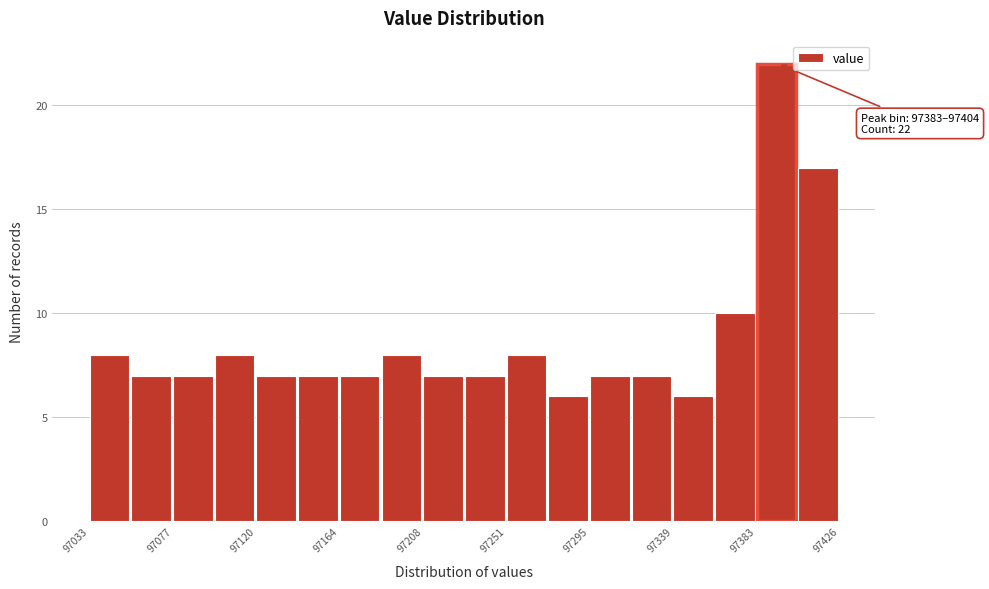

Which range on the x-axis has the tallest bar?

97385 to 97405